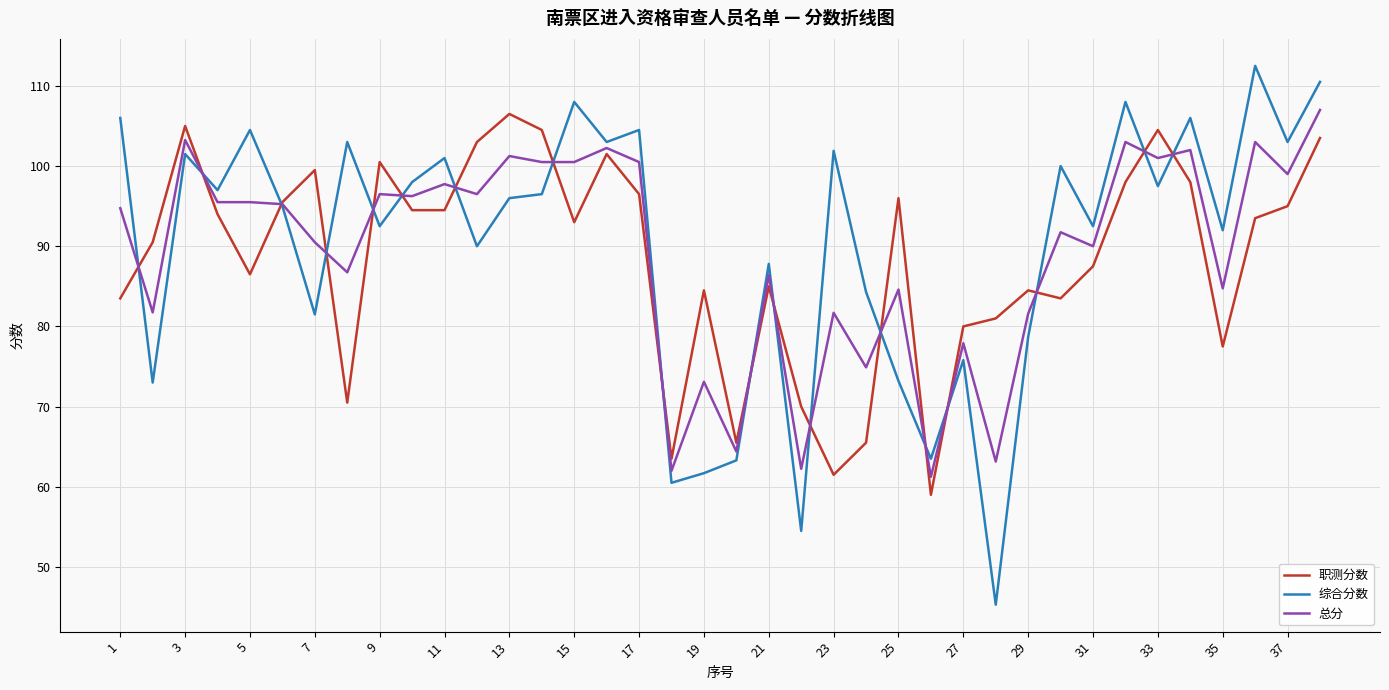

Does the chart have visible grid lines?

Yes